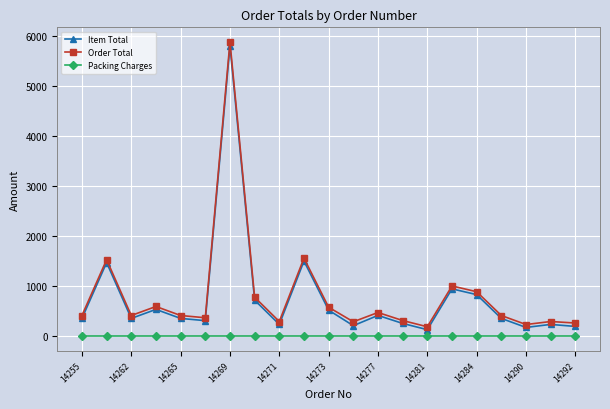

Does the chart display data point markers on the line(s)?

Yes